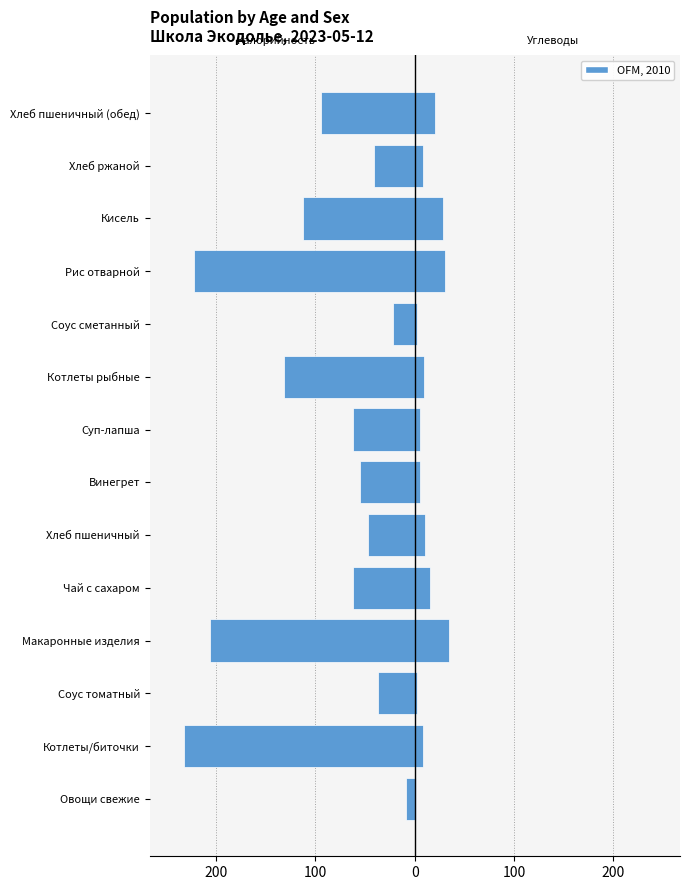

Does the chart contain stacked bars?

No